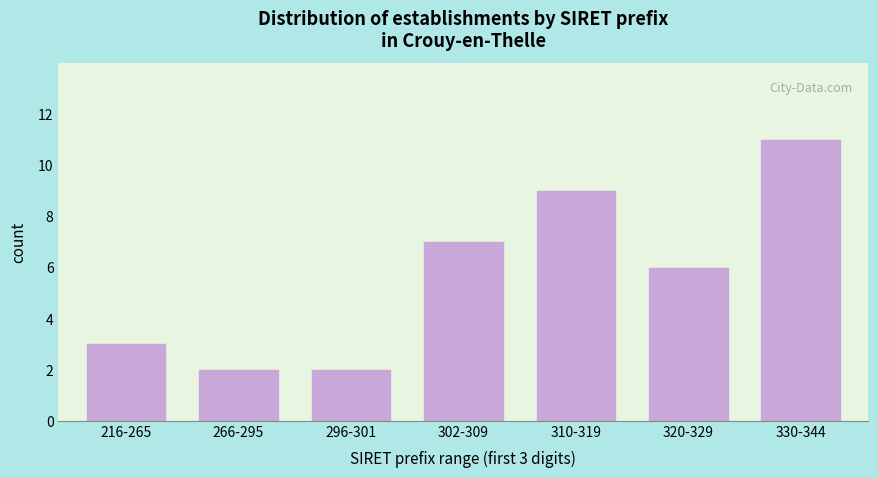

Reading left to right, transcribe all the data shown in this chart.

216-265=3	266-295=2	296-301=2	302-309=7	310-319=9	320-329=6	330-344=11